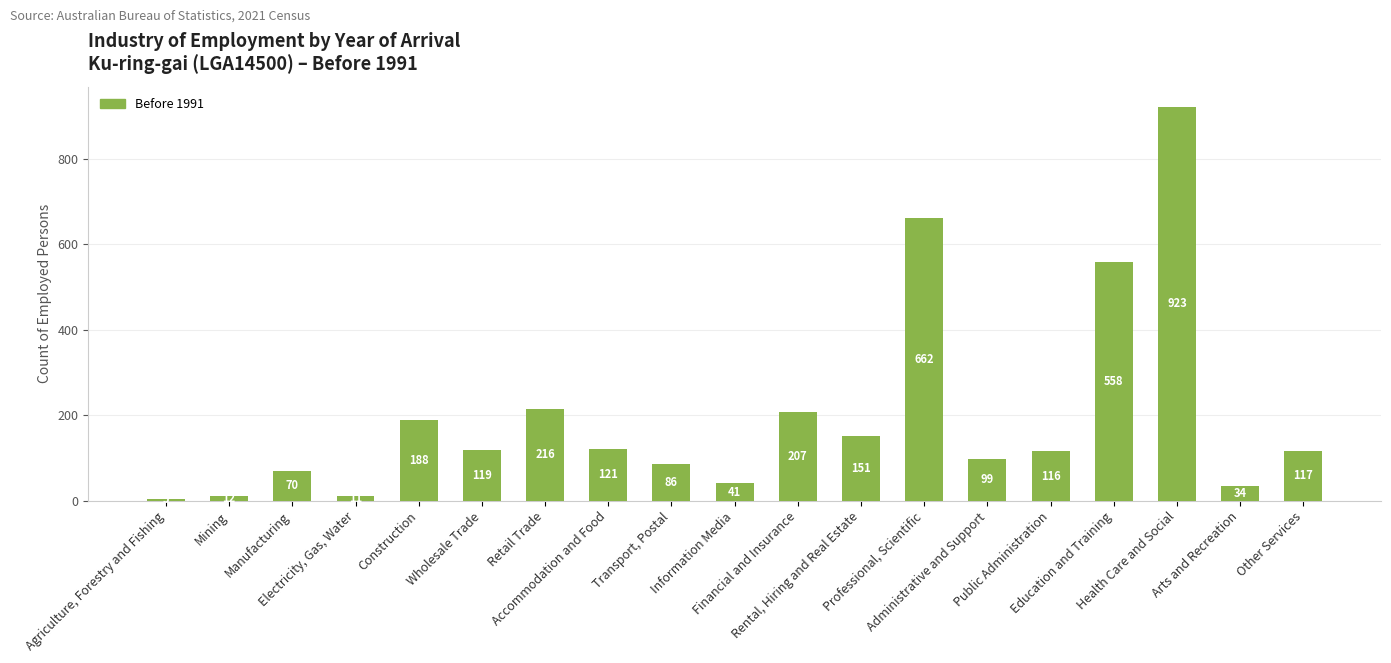

Reading left to right, what are all the values shown in this chart?

5	12	70	11	188	119	216	121	86	41	207	151	662	99	116	558	923	34	117